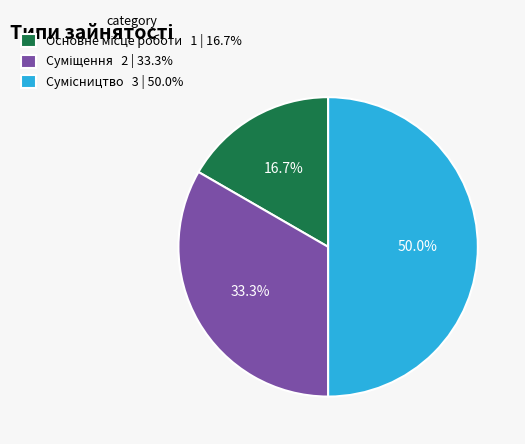

Is there a majority slice in this chart?

No